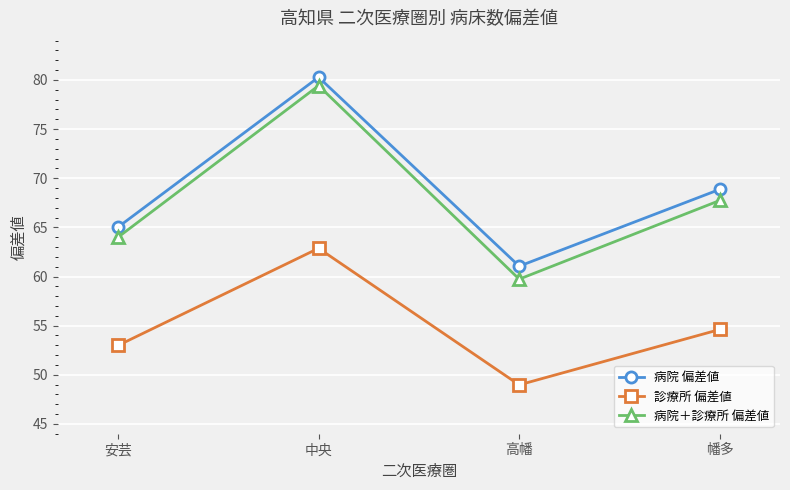

True or false: 病院＋診療所 偏差値 and 診療所 偏差値 cross at least once.

False